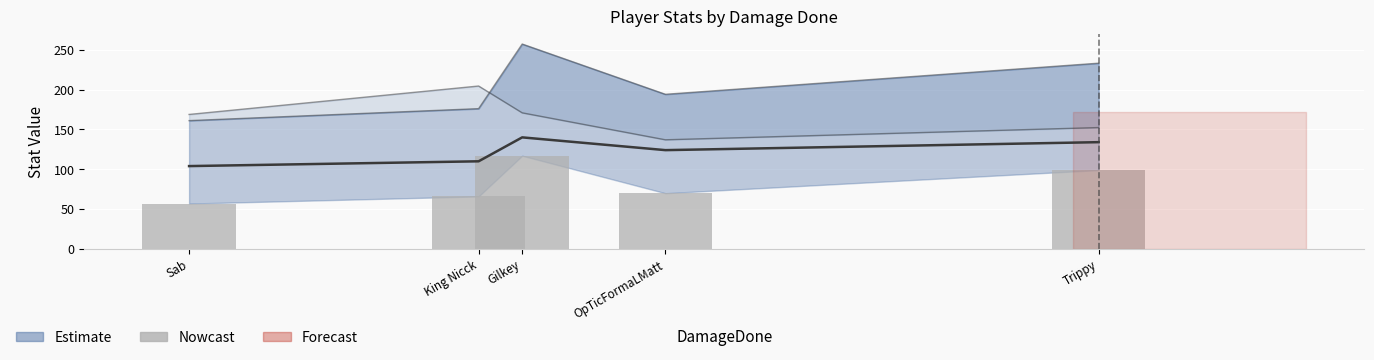

The chart shows a value of 151 at Trippy. True or false?

False